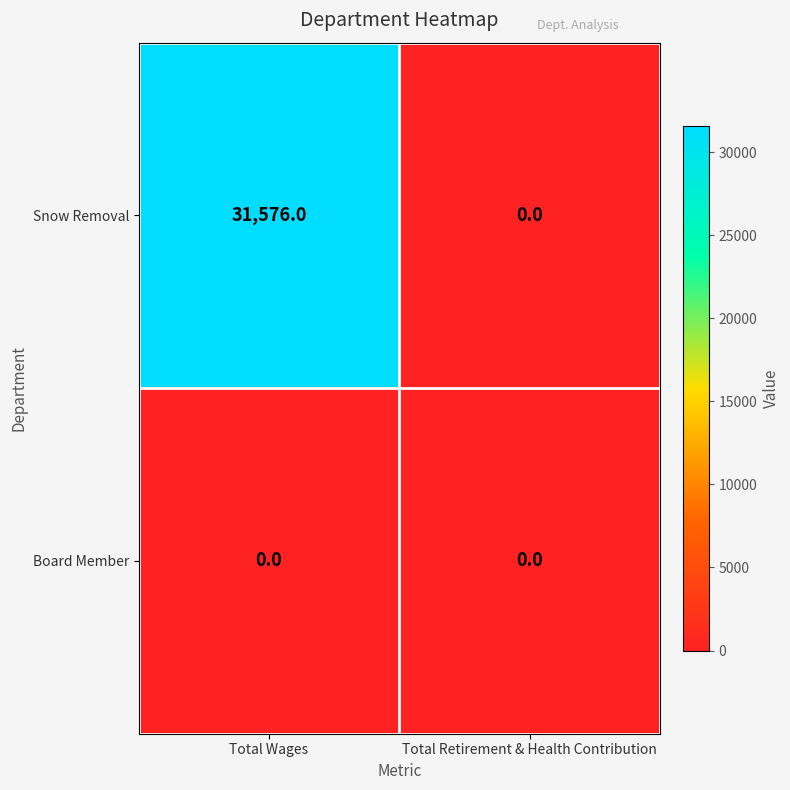

At which category is the sum across all series the highest?

Total Wages